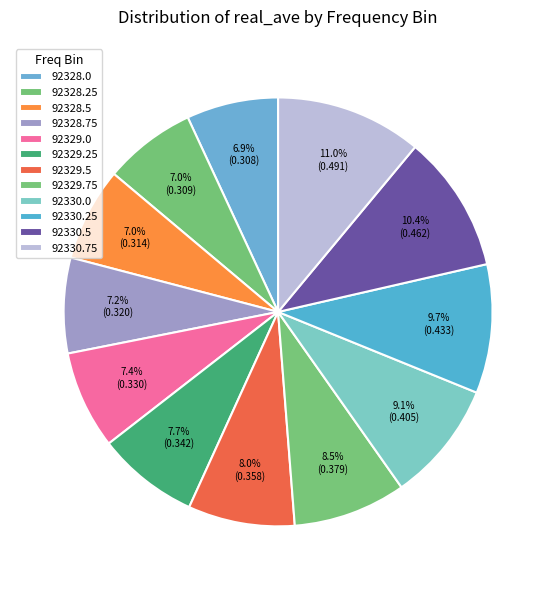

Rank the categories by value from lowest to highest.

92328.0, 92328.25, 92328.5, 92328.75, 92329.0, 92329.25, 92329.5, 92329.75, 92330.0, 92330.25, 92330.5, 92330.75